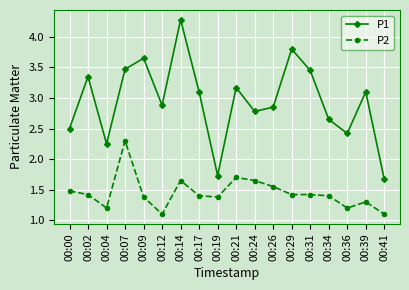

What are all the series names shown in the legend?

P1, P2